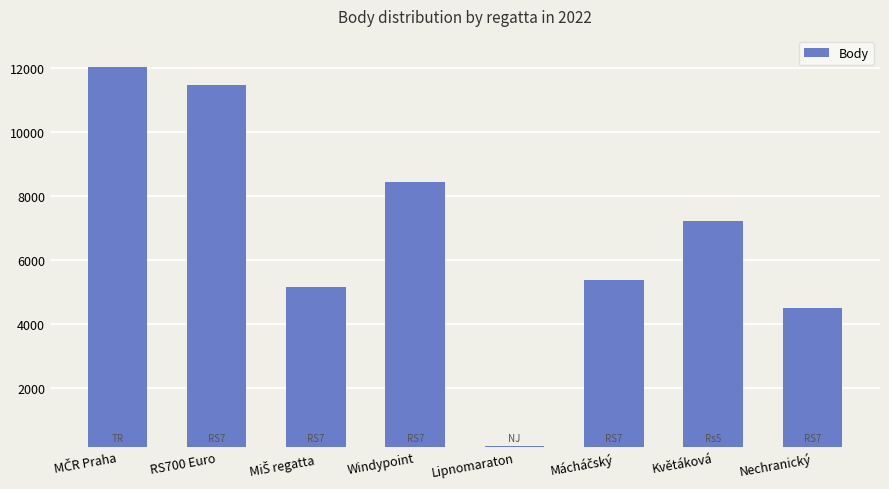

Read the value at Lipnomaraton, to the nearest 10.

200